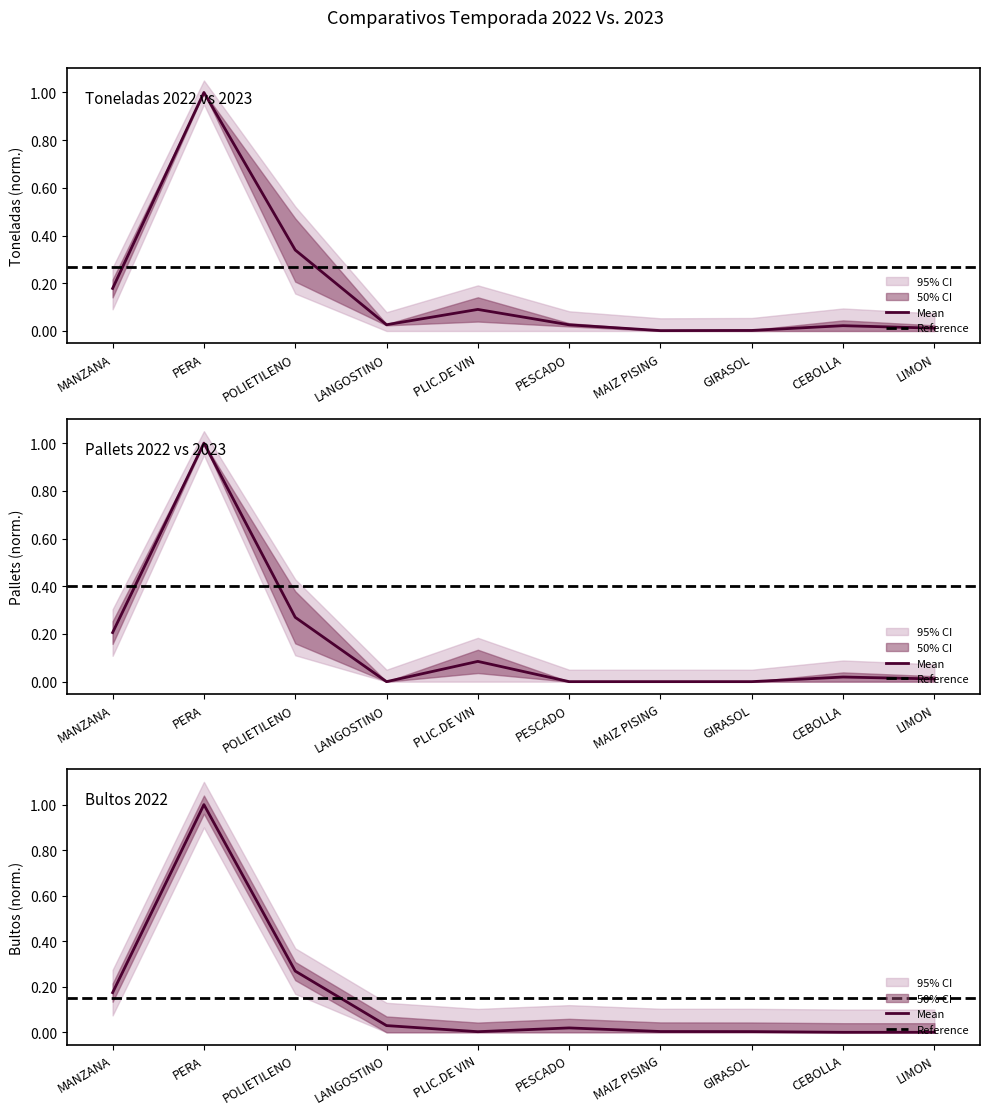

How many lines are shown in the chart?

3